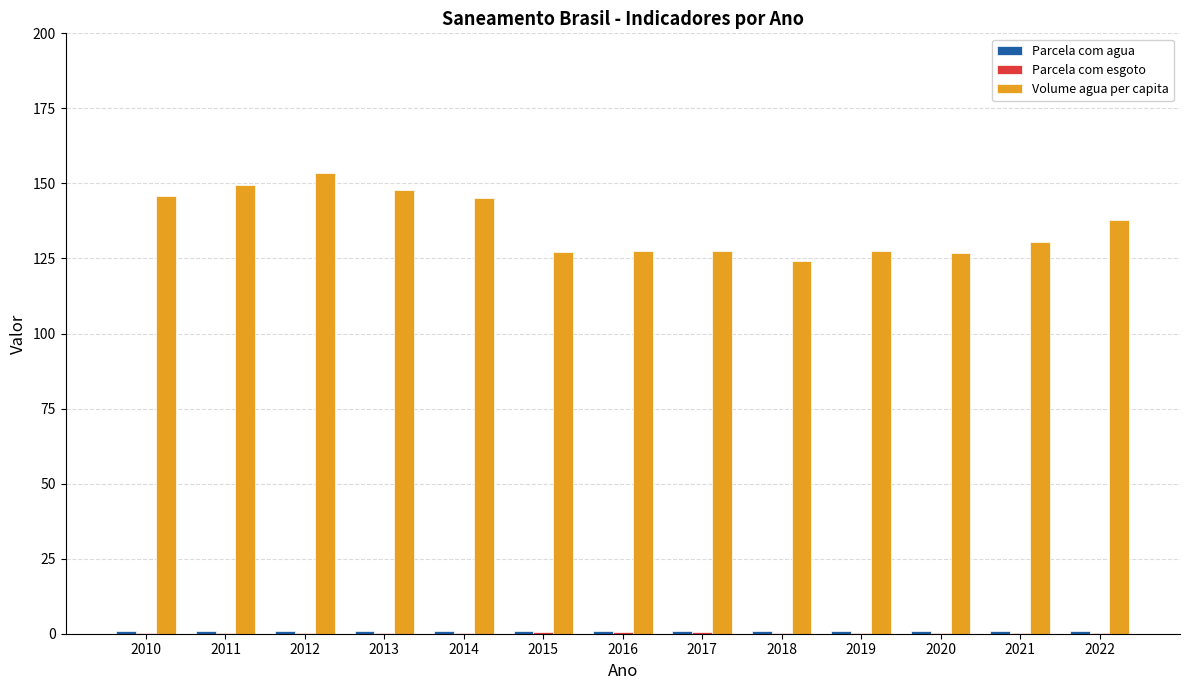

What is the greatest value displayed?

153.4